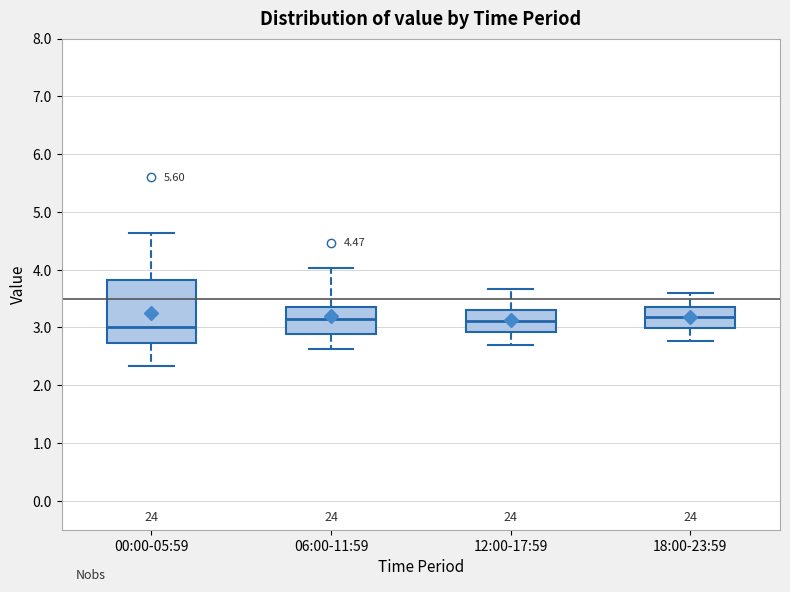

Which box is the tallest, from its lower edge to its upper edge?

00:00-05:59